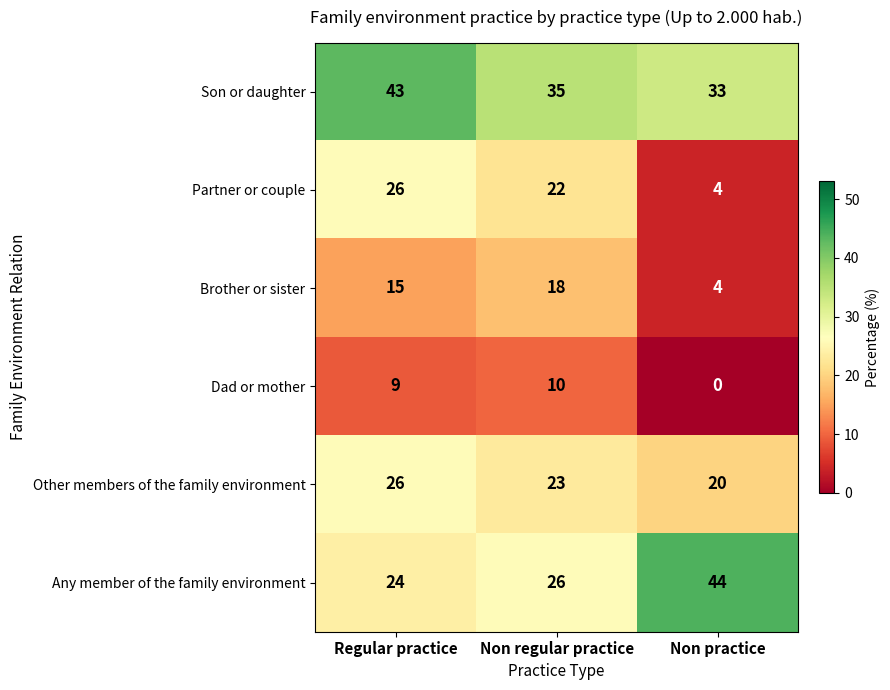

Reading left to right, extract all data points from this chart.

Son or daughter: 43	35	33
Partner or couple: 26	22	4
Brother or sister: 15	18	4
Dad or mother: 9	10	0
Other members of the family environment: 26	23	20
Any member of the family environment: 24	26	44